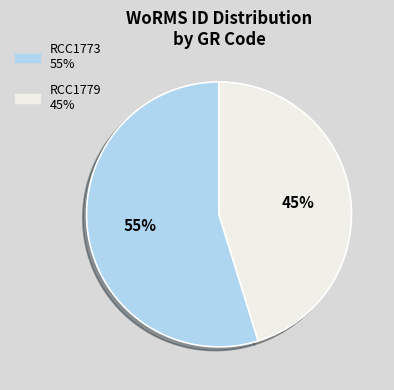

Rank the categories by value from highest to lowest.

RCC1773, RCC1779